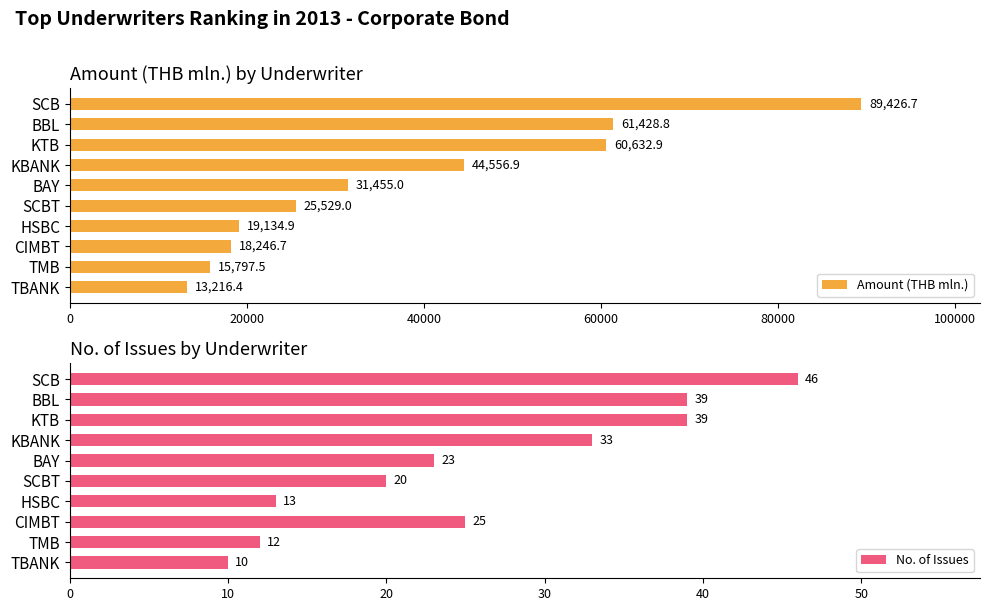

How many data points does each series have?

10